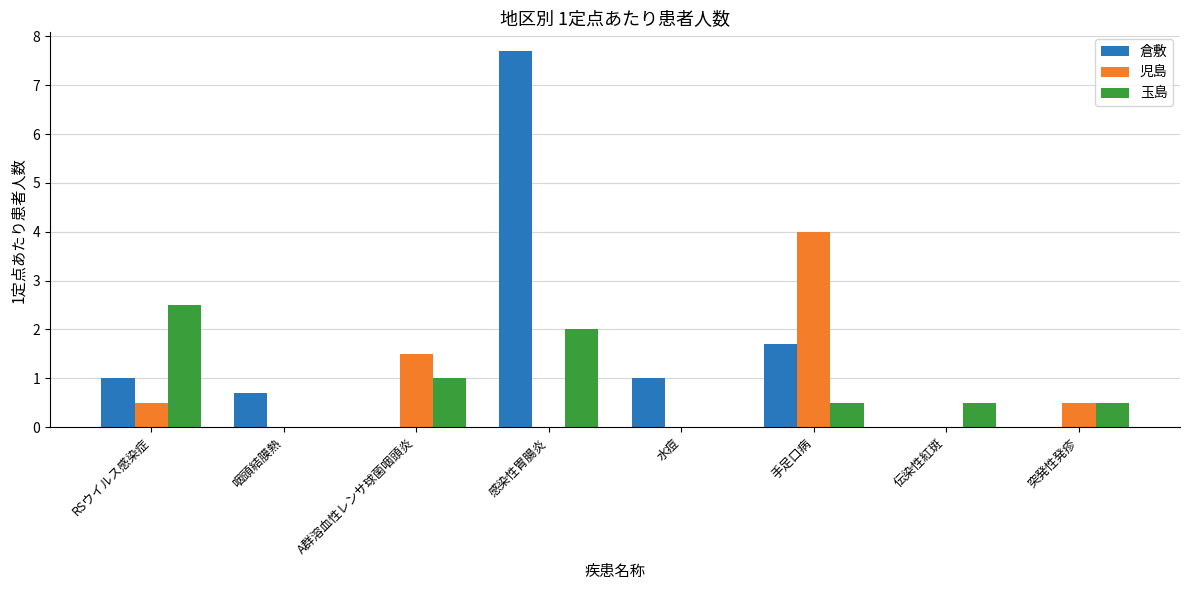

What is the total value across all series at 伝染性紅斑?

0.5